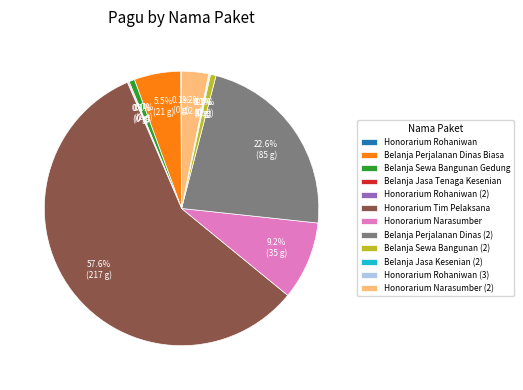

Which slice is the largest?

Honorarium Tim Pelaksana